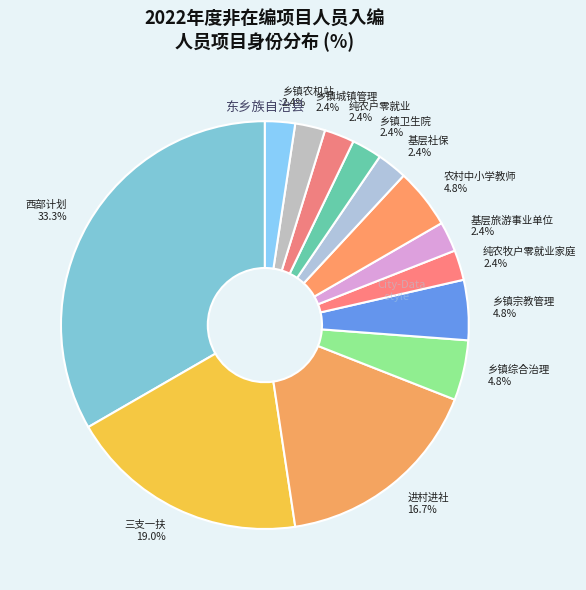

Is there a majority slice in this chart?

No